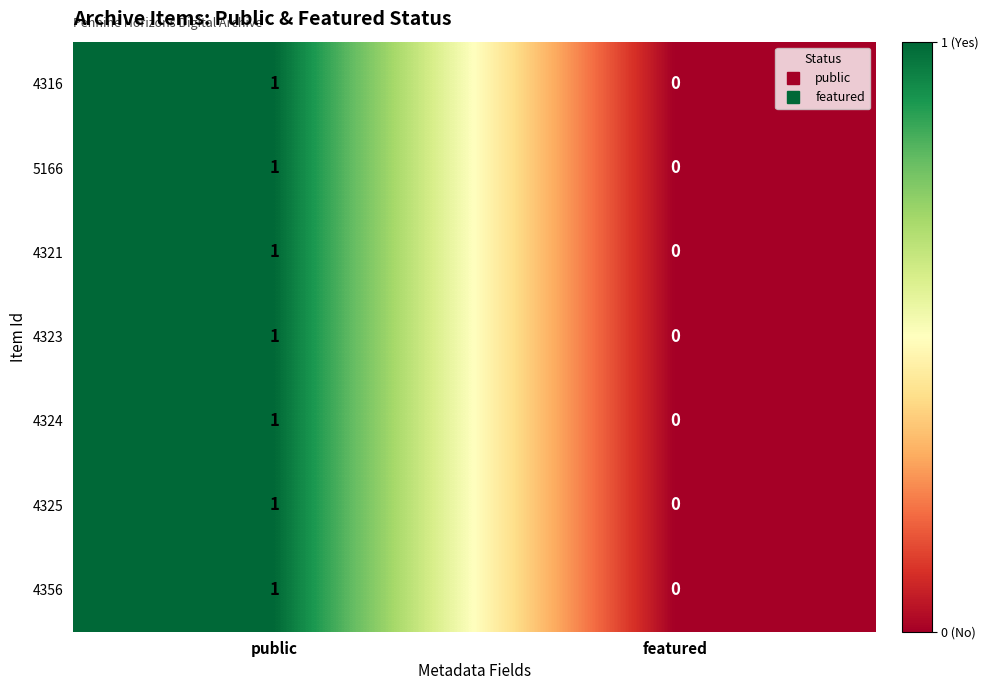

Reading left to right, extract all data points from this chart.

4316: 1	0
5166: 1	0
4321: 1	0
4323: 1	0
4324: 1	0
4325: 1	0
4356: 1	0